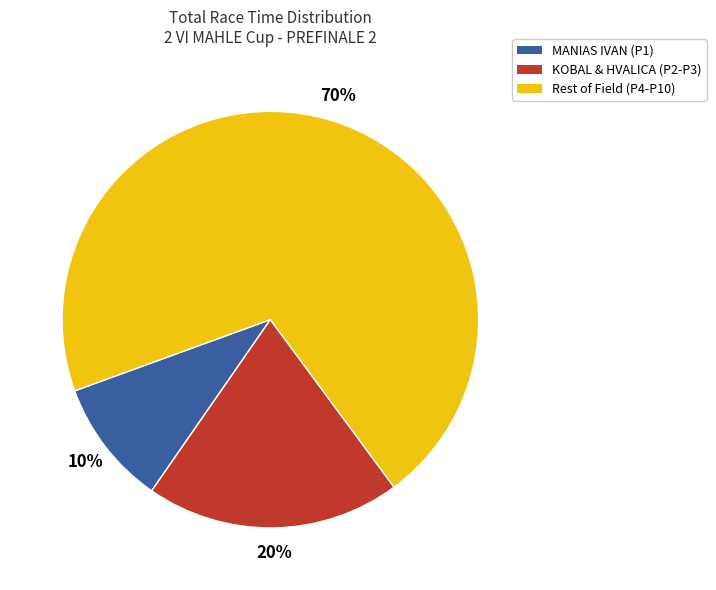

To the nearest percent, what is the average slice percentage?

33%